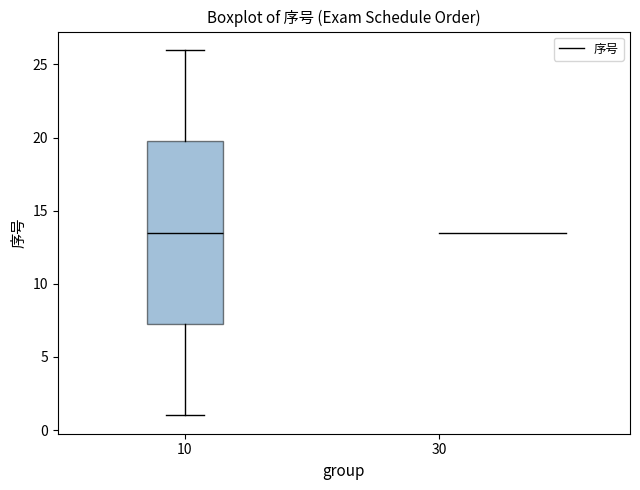

Transcribe this box plot: give where the median line is, the range the box spans, and where the two whiskers end, as read against the y-axis. The values are not printed on the chart, so give them approximately, as read against the axis.

median 13.5, box 7.5 to 20.0, whiskers 1.0 to 26.0